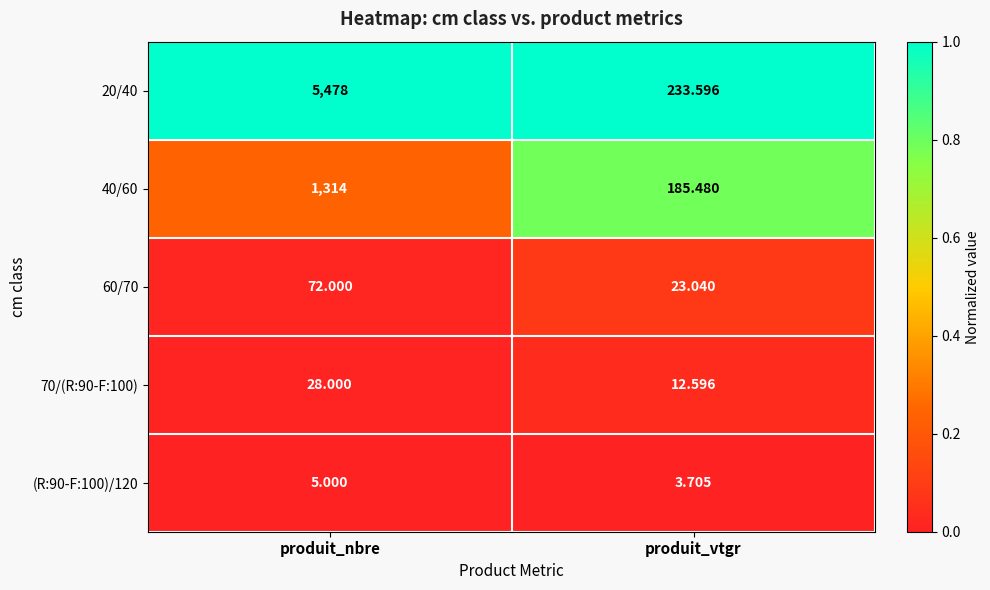

Which series has the largest range (max minus min)?

20/40